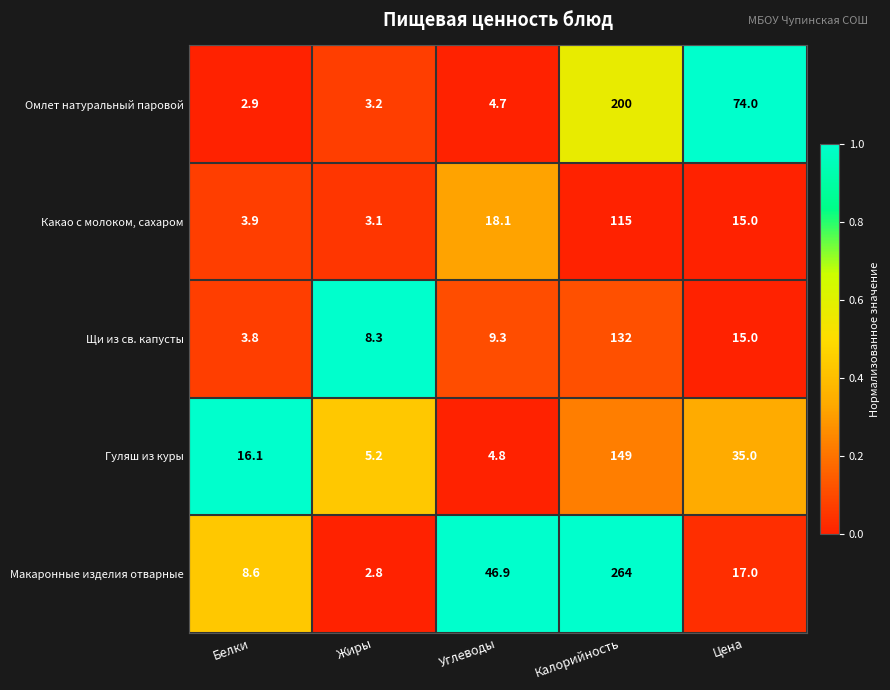

Reading left to right, transcribe all the data shown in this chart.

Омлет натуральный паровой: Белки=2.9	Жиры=3.2	Углеводы=4.7	Калорийность=200.0	Цена=74.0
Какао с молоком, сахаром: Белки=3.9	Жиры=3.1	Углеводы=18.1	Калорийность=115.0	Цена=15.0
Щи из св. капусты: Белки=3.8	Жиры=8.3	Углеводы=9.3	Калорийность=132.0	Цена=15.0
Гуляш из куры: Белки=16.1	Жиры=5.2	Углеводы=4.8	Калорийность=149.0	Цена=35.0
Макаронные изделия отварные: Белки=8.6	Жиры=2.8	Углеводы=46.9	Калорийность=264.0	Цена=17.0